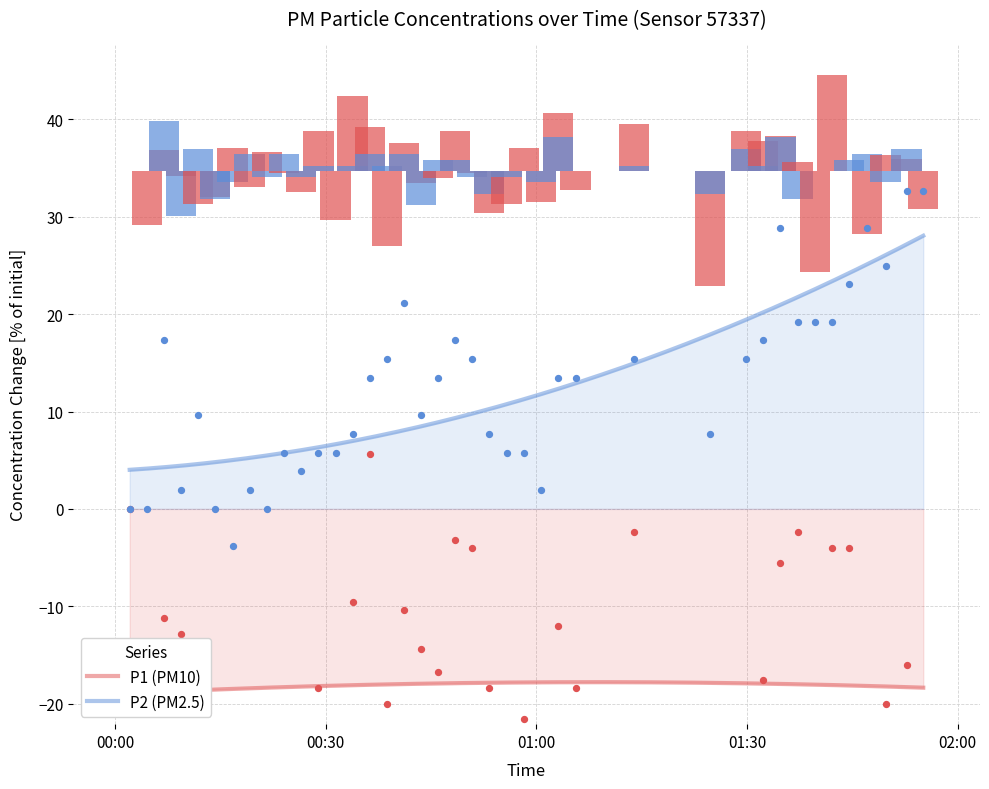

What are all the series names shown in the legend?

P1, P2